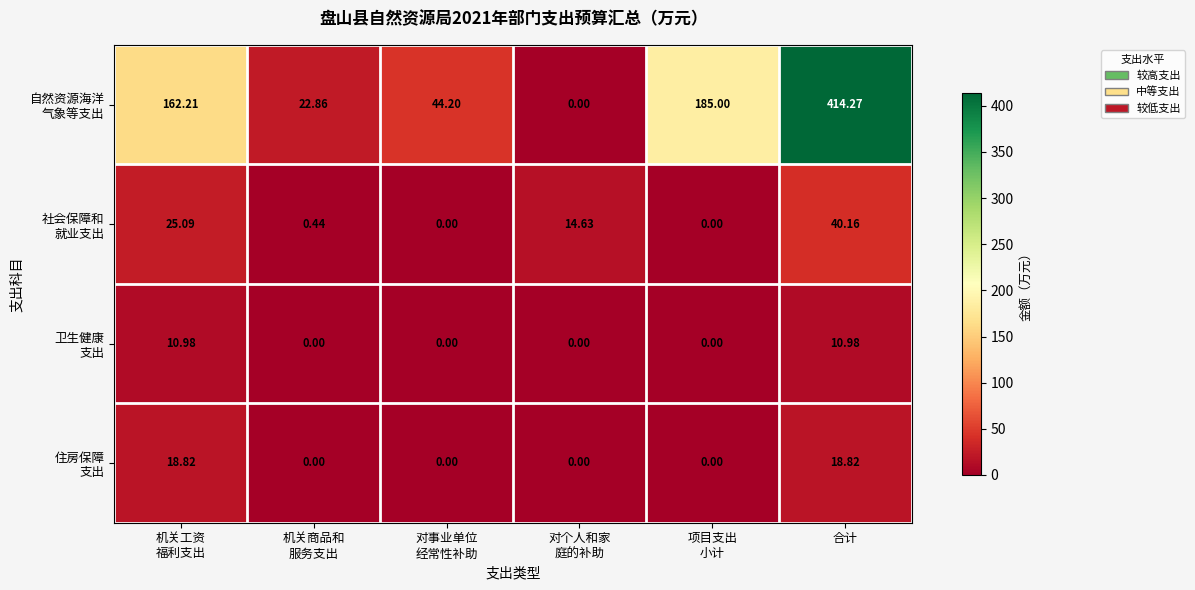

At which category is the sum across all series the highest?

合计